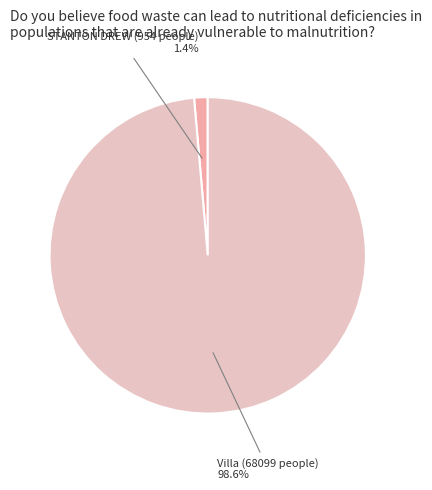

Is there any slice that represents more than half of the pie?

Yes